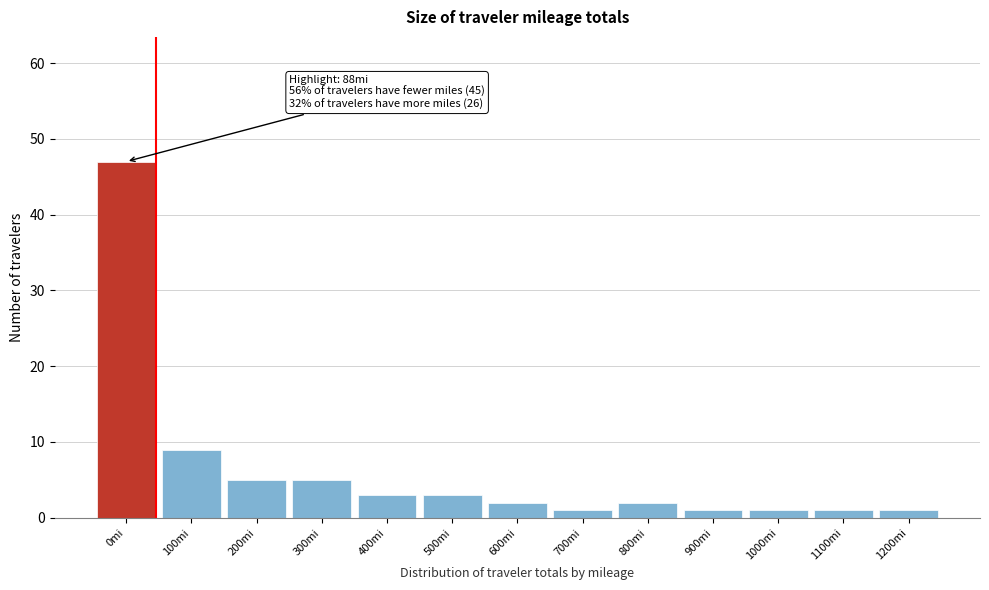

Reading left to right, transcribe all the data shown in this chart.

47	9	5	5	3	3	2	1	2	1	1	1	1